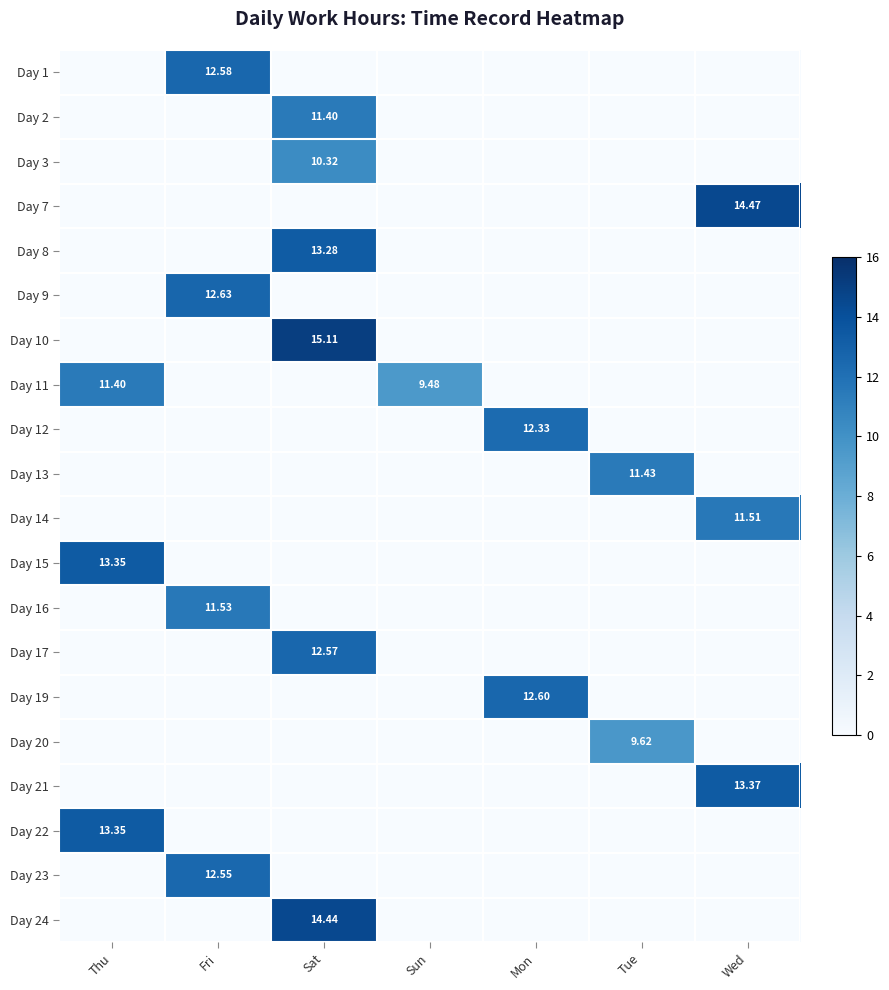

What is the total value across all series at Wed?

39.4